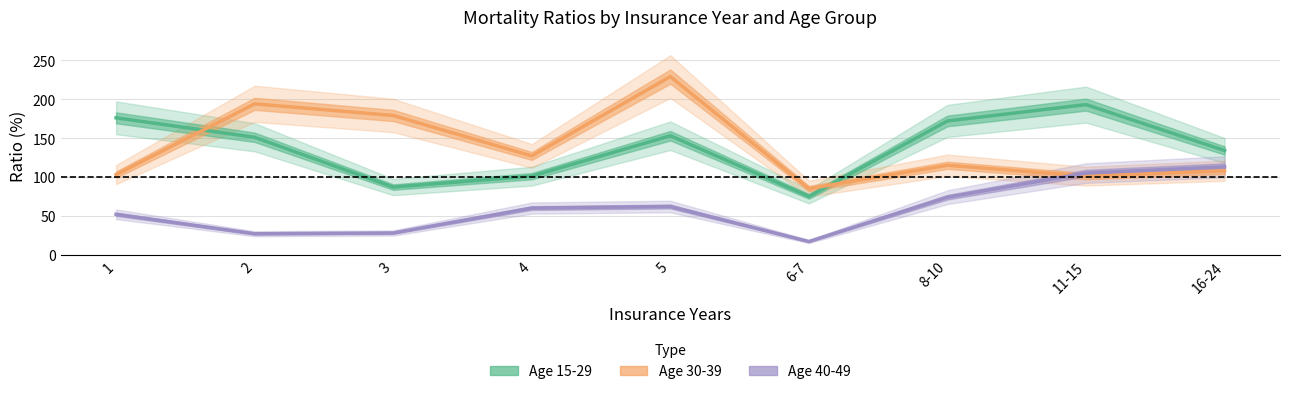

What is the label of the 8th point from the left?

11-15